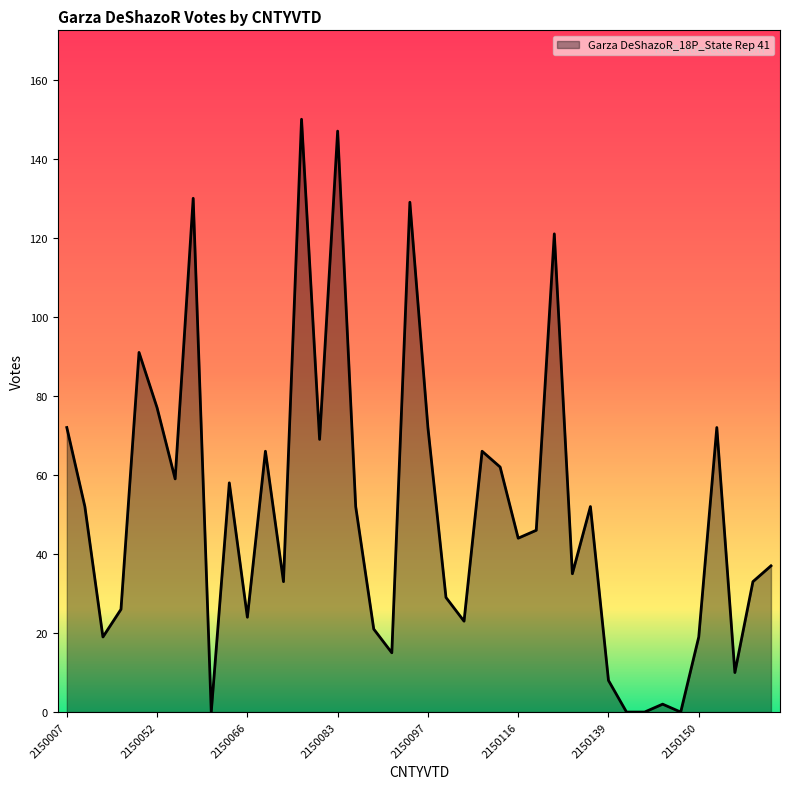

What is the difference between the maximum and minimum values?

150